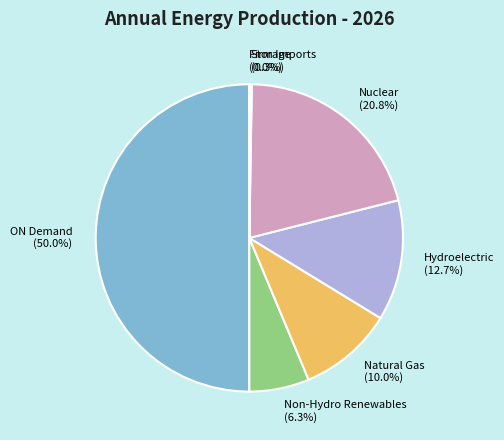

To the nearest percent, what is the average slice percentage?

14%